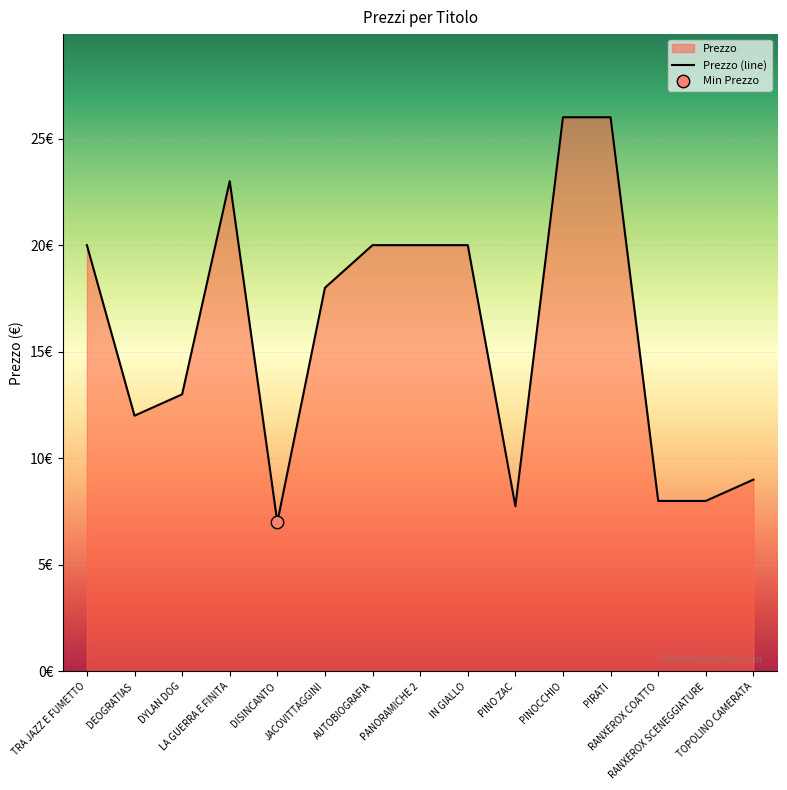

What is the ratio of the value at TOPOLINO CAMERATA to the value at PIRATI?

0.3